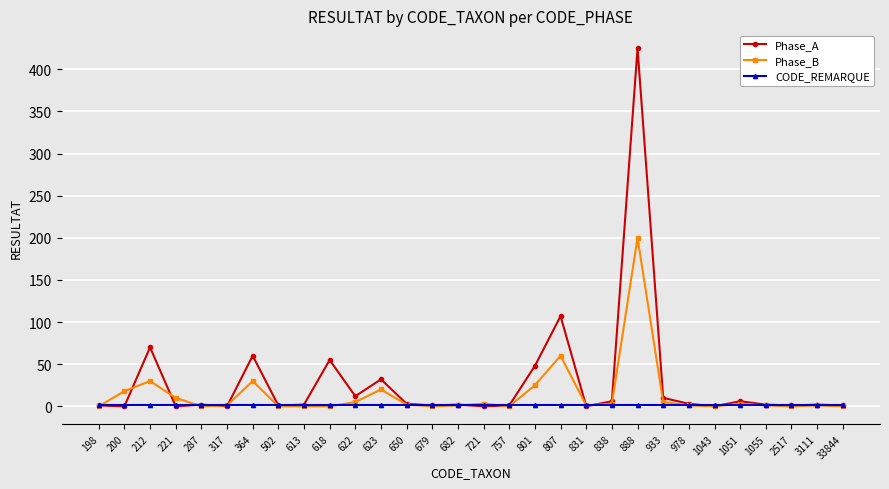

Which category has the highest value across all series?

888